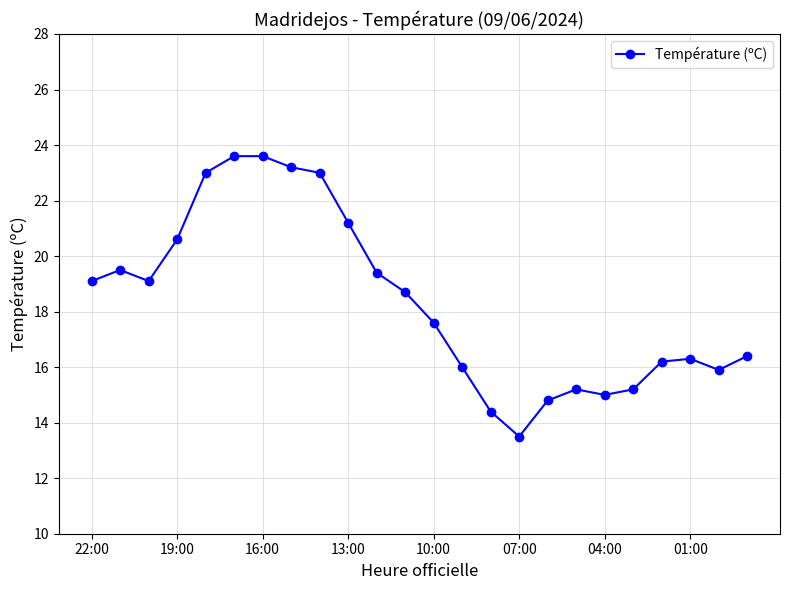

True or false: there are more than 1 points higher than both neighbors.

True